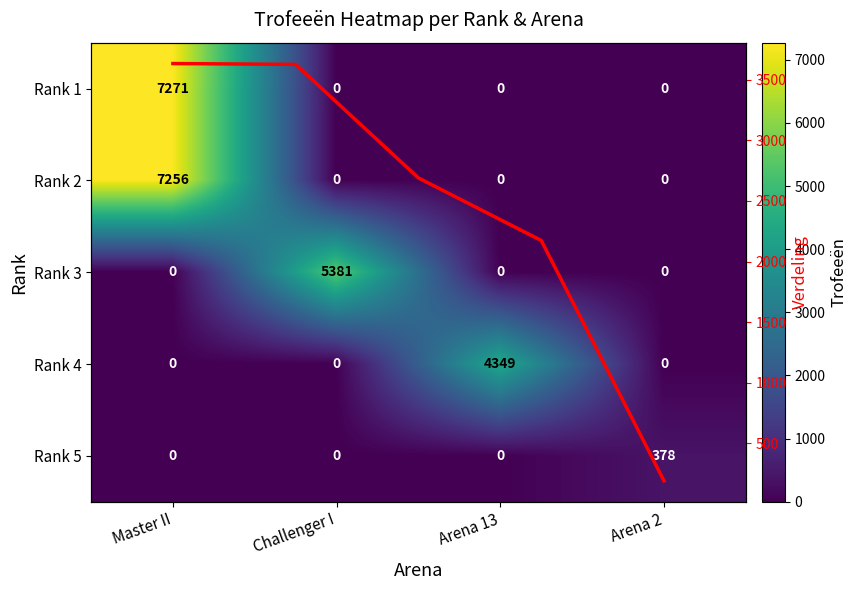

Reading left to right, transcribe all the data shown in this chart.

1: 7271	0	0	0
2: 7256	0	0	0
3: 0	5381	0	0
4: 0	0	4349	0
5: 0	0	0	378